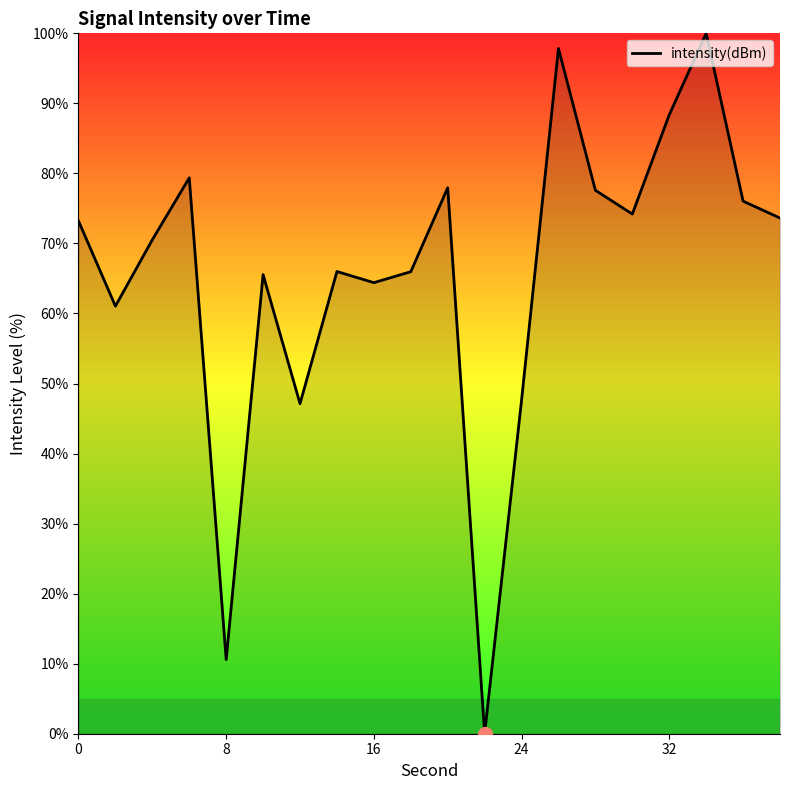

What is the greatest value displayed?

100.0